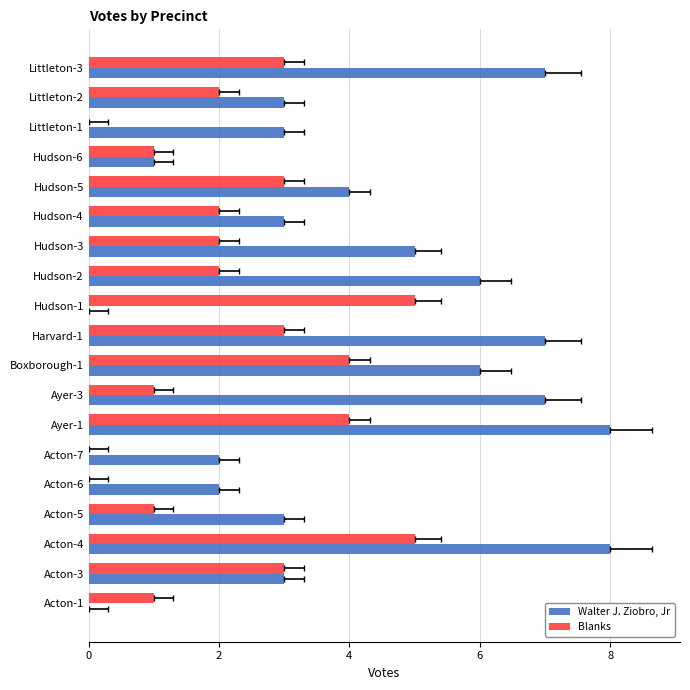

What is the average value of the Walter J. Ziobro, Jr series?

4